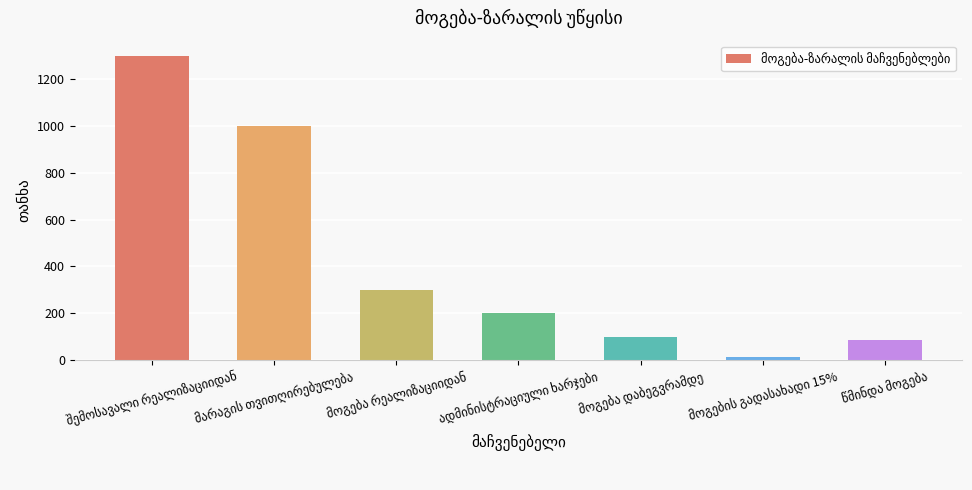

What is the difference between the maximum and second lowest values?

1215